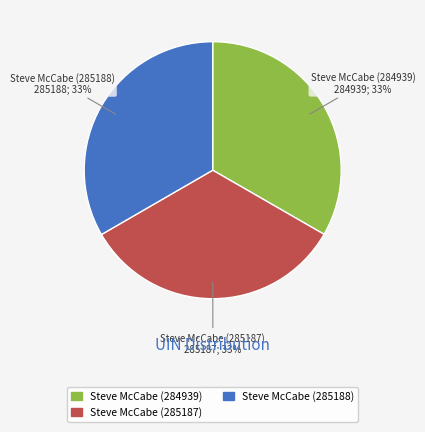

To the nearest percent, what is the average slice percentage?

33%